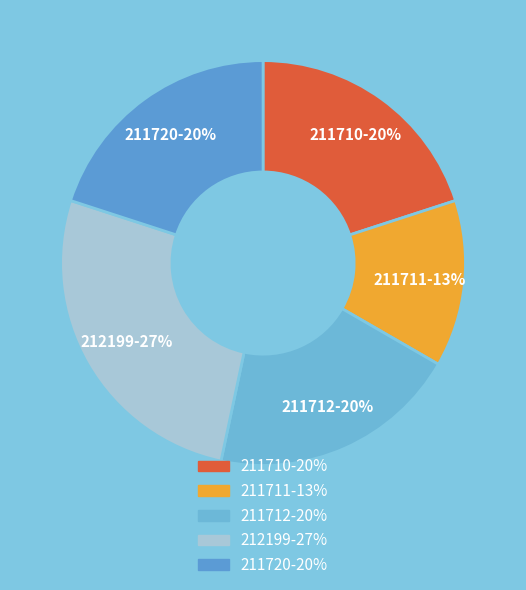

The 211720 slice represents 20% of the pie. True or false?

True